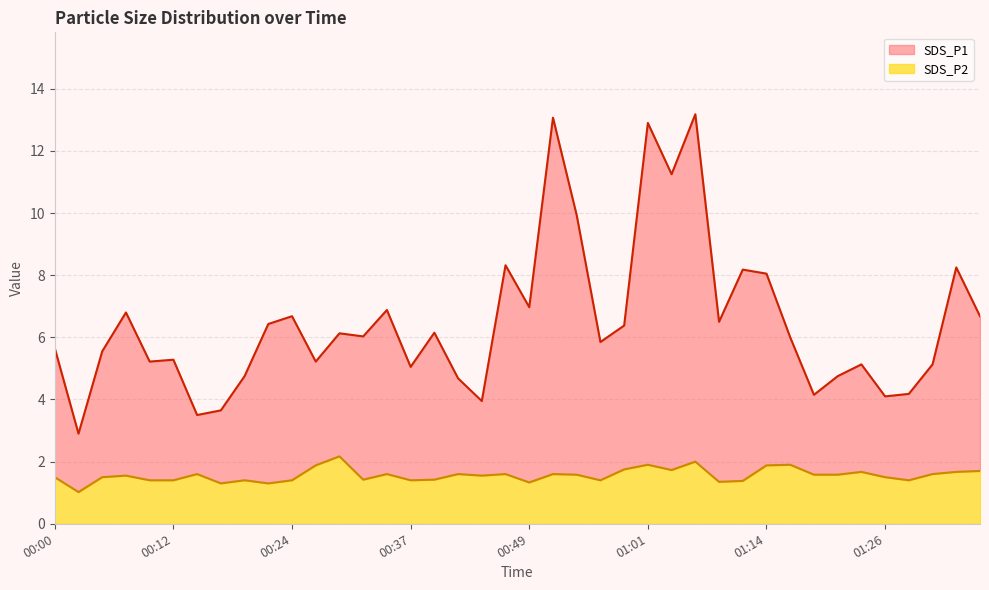

What is the maximum value for SDS_P1?

13.2